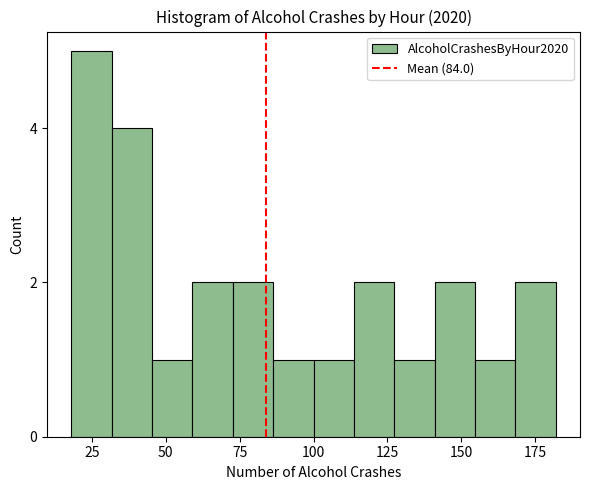

Around what value on the x-axis is the tallest bar? Give the approximate position of its centre, as read against the axis.

25